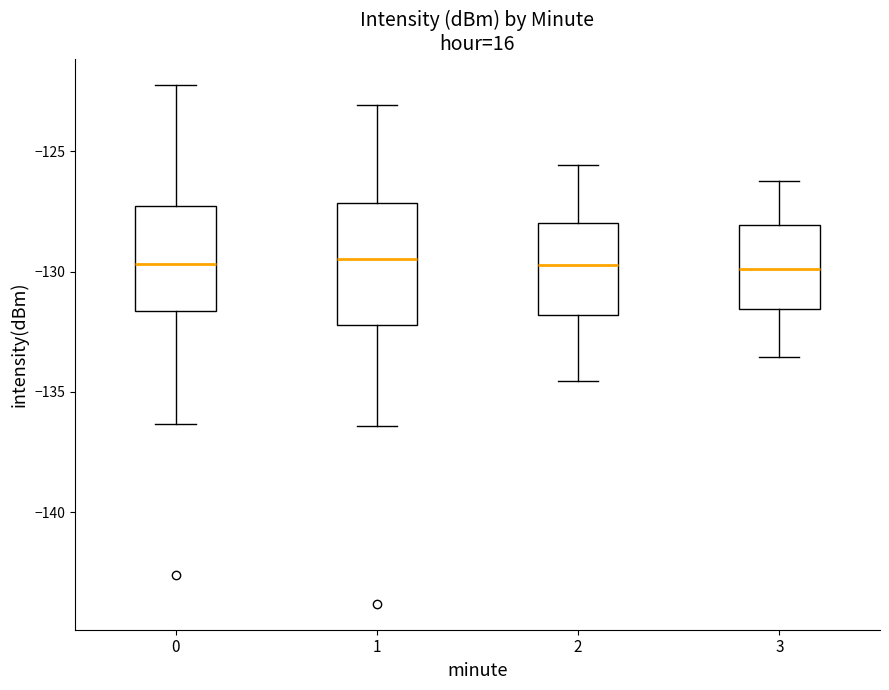

Reading left to right, transcribe this box plot: for each box, give where its median line is, the range the box spans, and where its two whiskers end, as read against the y-axis. The values are not printed on the chart, so give them approximately, as read against the axis.

0: median -129.5, box -131.5 to -127.5, whiskers -136.5 to -122.0
1: median -129.5, box -132.0 to -127.0, whiskers -136.5 to -123.0
2: median -129.5, box -132.0 to -128.0, whiskers -134.5 to -125.5
3: median -130.0, box -131.5 to -128.0, whiskers -133.5 to -126.0